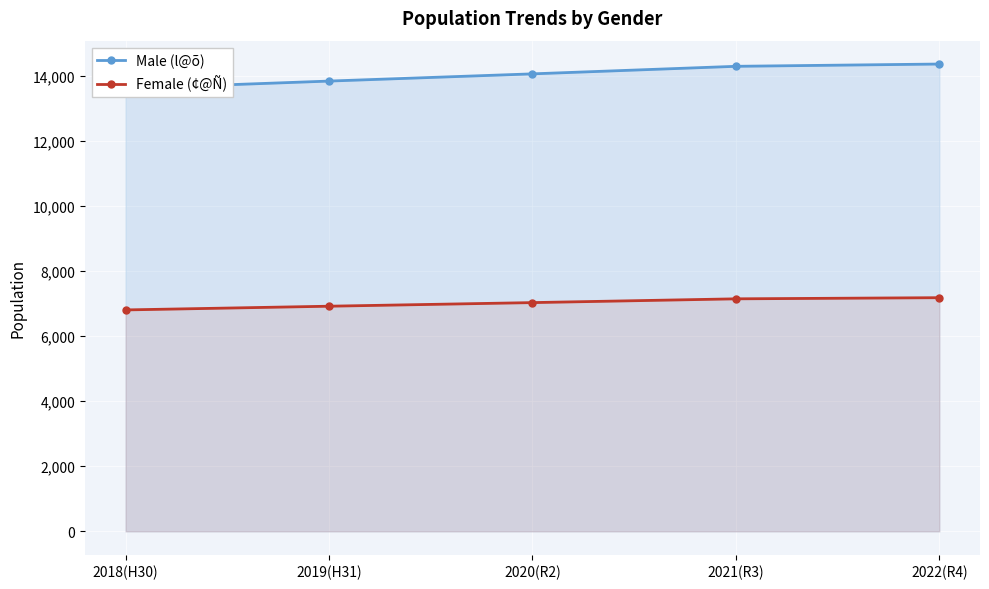

What is the difference between the Male (l@õ) values at 2021(R3) and 2022(R4)?

70